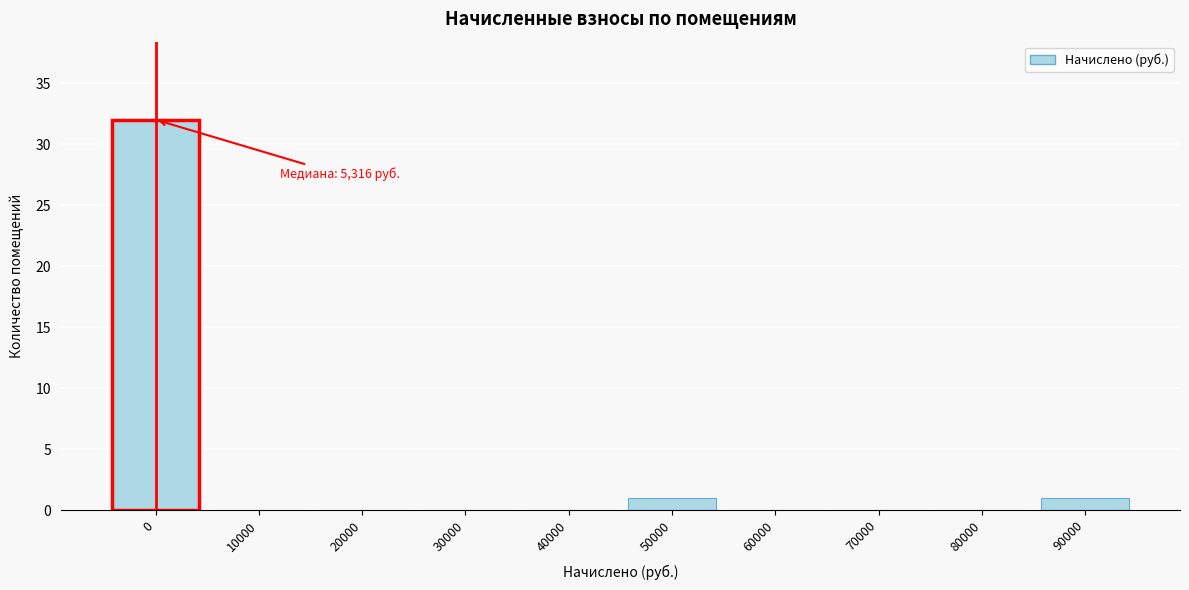

Reading left to right, what are all the values shown in this chart?

0=32	10000=0	20000=0	30000=0	40000=0	50000=1	60000=0	70000=0	80000=0	90000=1